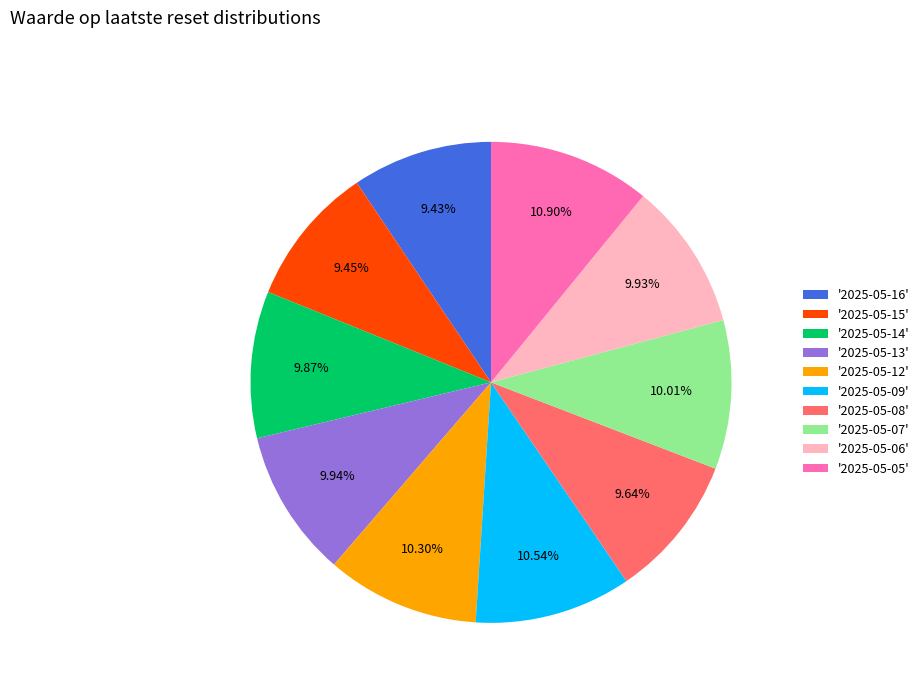

To the nearest percent, what is the difference between the largest and smallest slice percentages?

1%